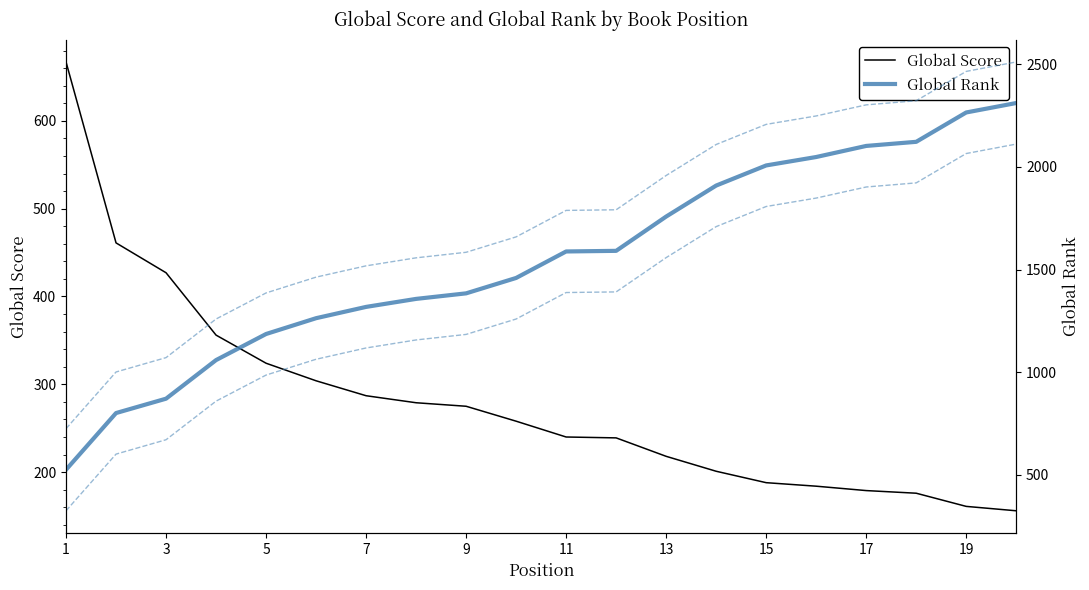

What is the spread (max minus min) of values at 17?

1109.0